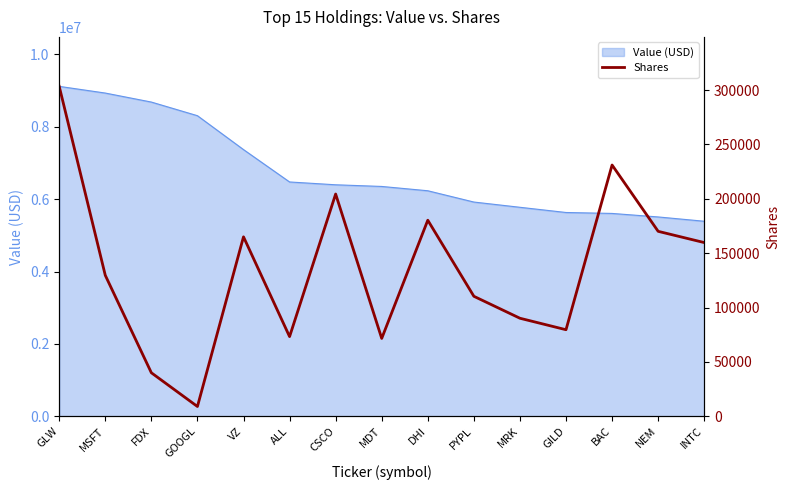

How many points are higher than both their immediate neighbors (excluding endpoints)?

4